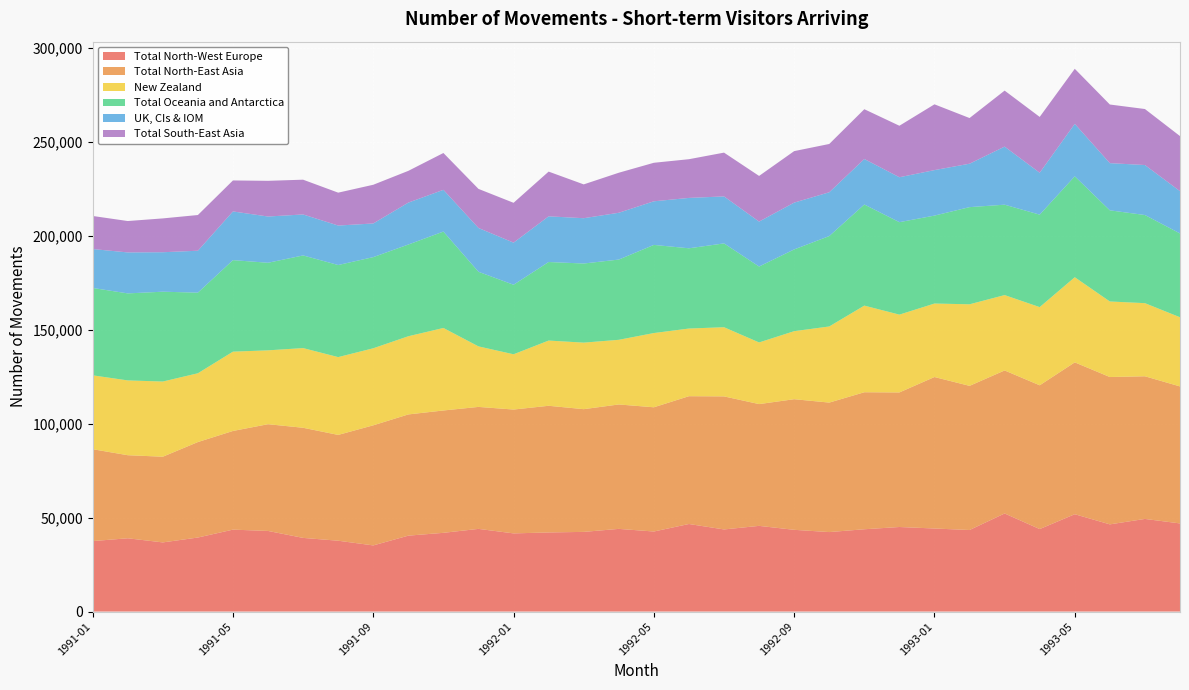

Reading left to right, extract all data points from this chart.

Total North-West Europe: 1991-01=37500	1991-02=39000	1991-03=36800	1991-04=39400	1991-05=43600	1991-06=42900	1991-07=39200	1991-08=37700	1991-09=35200	1991-10=40400	1991-11=41900	1991-12=44000	1992-01=41600	1992-02=42100	1992-03=42400	1992-04=44000	1992-05=42600	1992-06=46600	1992-07=43700	1992-08=45600	1992-09=43500	1992-10=42300	1992-11=43800	1992-12=45000	1993-01=44200	1993-02=43400	1993-03=52200	1993-04=43900	1993-05=51800	1993-06=46400	1993-07=49300	1993-08=46900
Total North-East Asia: 1991-01=48900	1991-02=44200	1991-03=45600	1991-04=50800	1991-05=52500	1991-06=56800	1991-07=58600	1991-08=56300	1991-09=63900	1991-10=64500	1991-11=65100	1991-12=64900	1992-01=65900	1992-02=67400	1992-03=65300	1992-04=66200	1992-05=66100	1992-06=68000	1992-07=70800	1992-08=64800	1992-09=69500	1992-10=68900	1992-11=72900	1992-12=71600	1993-01=80600	1993-02=76700	1993-03=76100	1993-04=76500	1993-05=80800	1993-06=78400	1993-07=75900	1993-08=72900
New Zealand: 1991-01=39300	1991-02=39800	1991-03=40000	1991-04=36600	1991-05=42200	1991-06=39300	1991-07=42400	1991-08=41400	1991-09=41000	1991-10=41600	1991-11=43900	1991-12=32200	1992-01=29400	1992-02=34700	1992-03=35400	1992-04=34400	1992-05=39500	1992-06=36000	1992-07=36800	1992-08=32800	1992-09=36200	1992-10=40500	1992-11=46100	1992-12=41400	1993-01=39100	1993-02=43400	1993-03=40100	1993-04=41600	1993-05=45300	1993-06=40200	1993-07=38900	1993-08=36800
Total Oceania and Antarctica: 1991-01=46500	1991-02=46300	1991-03=47800	1991-04=42900	1991-05=48700	1991-06=46600	1991-07=49300	1991-08=49000	1991-09=48500	1991-10=48800	1991-11=51300	1991-12=39700	1992-01=37000	1992-02=41800	1992-03=42100	1992-04=42700	1992-05=46900	1992-06=42700	1992-07=44600	1992-08=40400	1992-09=43500	1992-10=48100	1992-11=53800	1992-12=49200	1993-01=46800	1993-02=51700	1993-03=48100	1993-04=49200	1993-05=53700	1993-06=48500	1993-07=46900	1993-08=44600
UK, CIs & IOM: 1991-01=20700	1991-02=21800	1991-03=21000	1991-04=22300	1991-05=25900	1991-06=24600	1991-07=21800	1991-08=21000	1991-09=17900	1991-10=22300	1991-11=22200	1991-12=23300	1992-01=22400	1992-02=24300	1992-03=24100	1992-04=24900	1992-05=23200	1992-06=26800	1992-07=25000	1992-08=23900	1992-09=24900	1992-10=23300	1992-11=24200	1992-12=23900	1993-01=24200	1993-02=23100	1993-03=30900	1993-04=22300	1993-05=27900	1993-06=25100	1993-07=26600	1993-08=22500
Total South-East Asia: 1991-01=17600	1991-02=16700	1991-03=18000	1991-04=19000	1991-05=16500	1991-06=19000	1991-07=18500	1991-08=17500	1991-09=20600	1991-10=16900	1991-11=19600	1991-12=20800	1992-01=21200	1992-02=23800	1992-03=18000	1992-04=21300	1992-05=20500	1992-06=20600	1992-07=23300	1992-08=24300	1992-09=27400	1992-10=25700	1992-11=26500	1992-12=27400	1993-01=35000	1993-02=24300	1993-03=29800	1993-04=29700	1993-05=29300	1993-06=31200	1993-07=29800	1993-08=29300